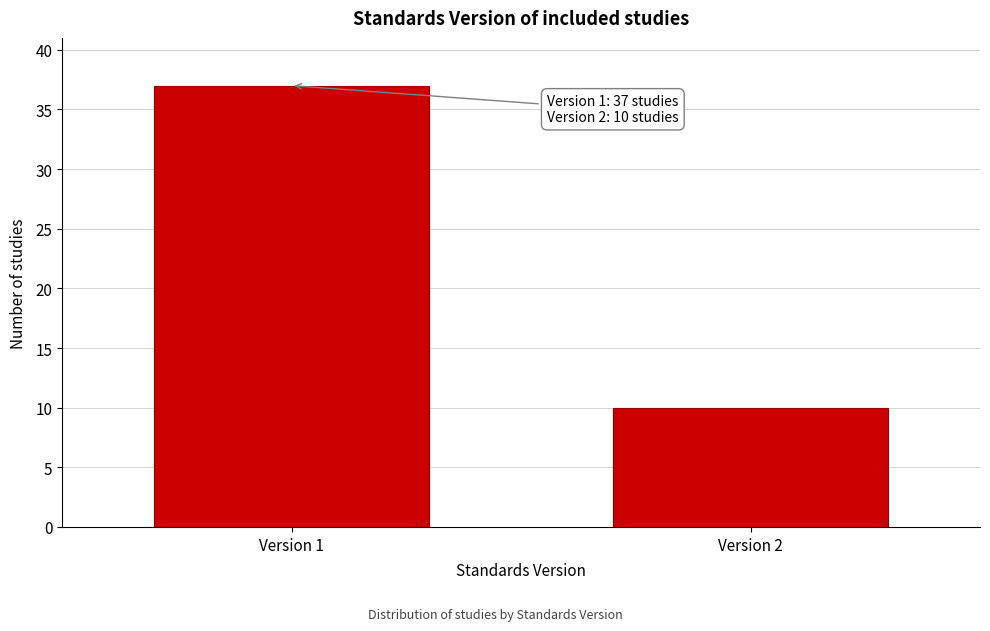

Reading left to right, what are all the values shown in this chart?

Version 1=37	Version 2=10